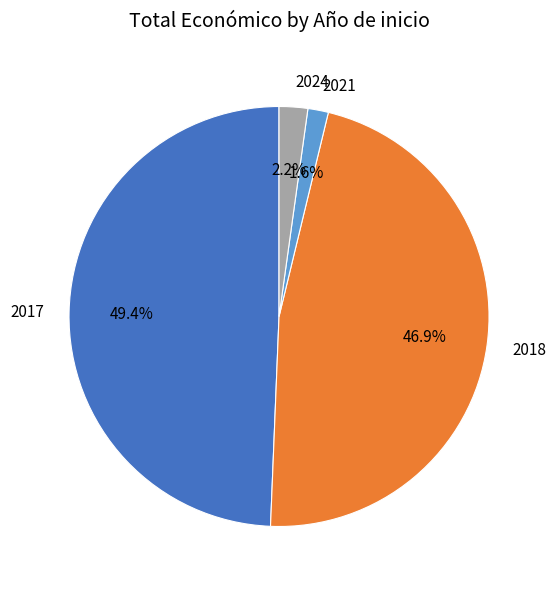

Is there a majority slice in this chart?

No